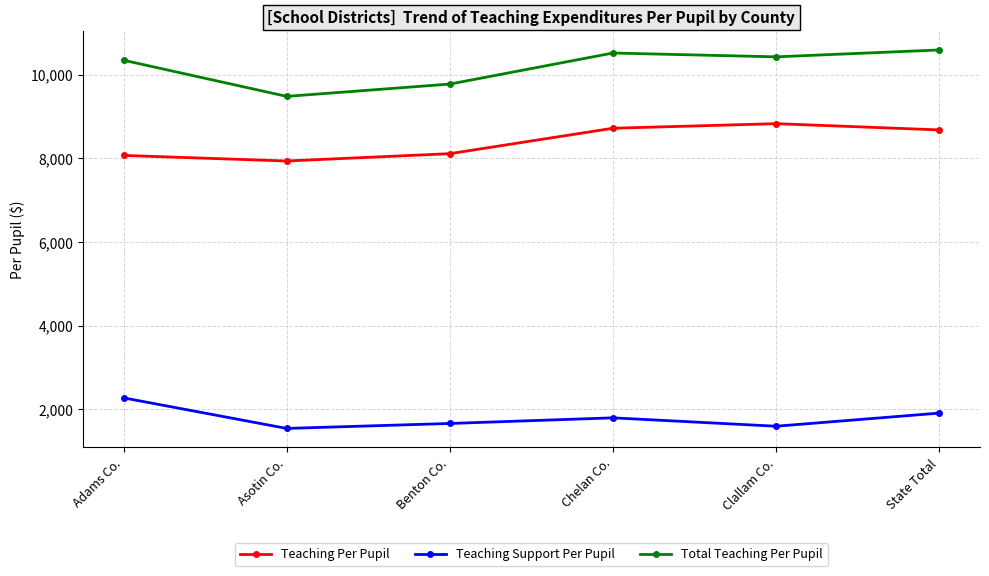

True or false: Teaching Per Pupil and Total Teaching Per Pupil intersect in this chart.

False